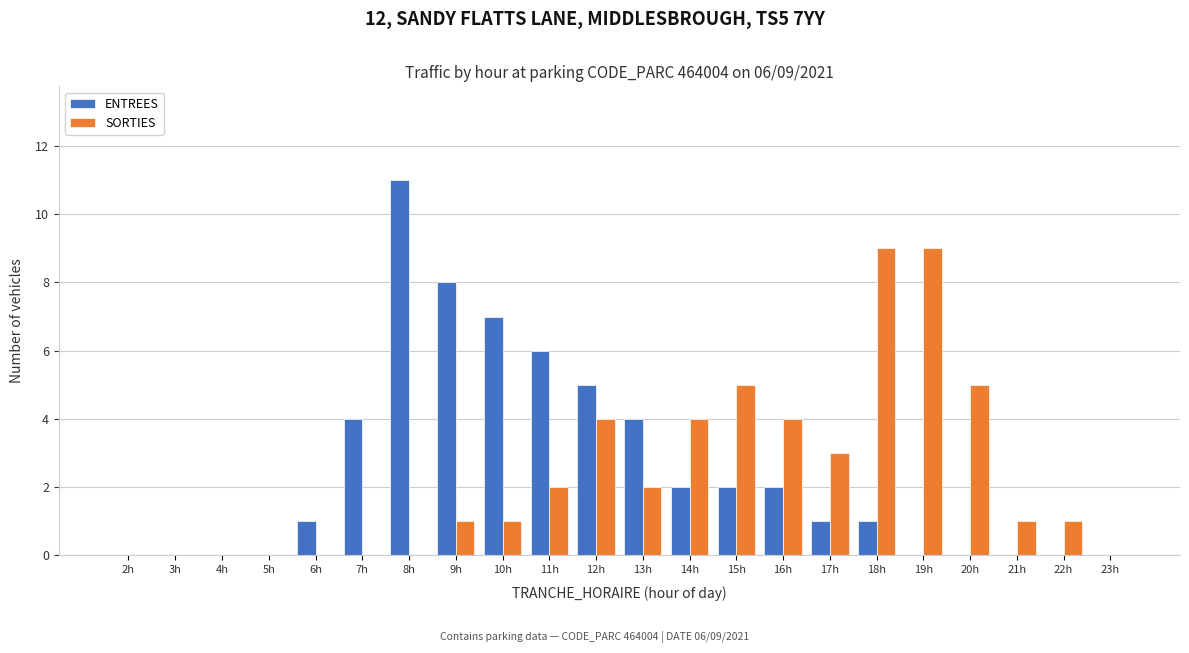

Is it true that SORTIES equals 0 at 6h?

True